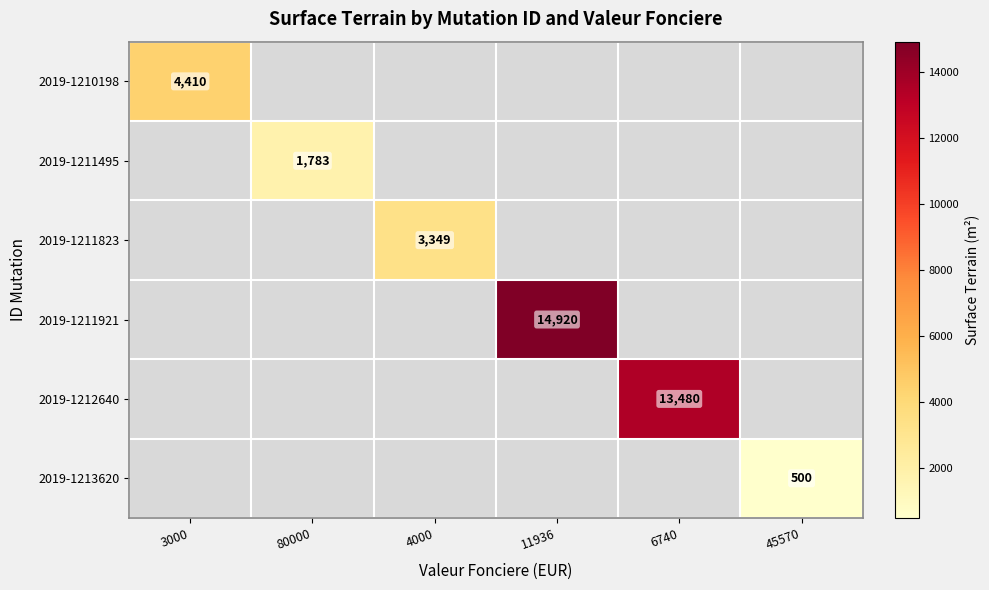

What is the smallest value displayed?

500.0